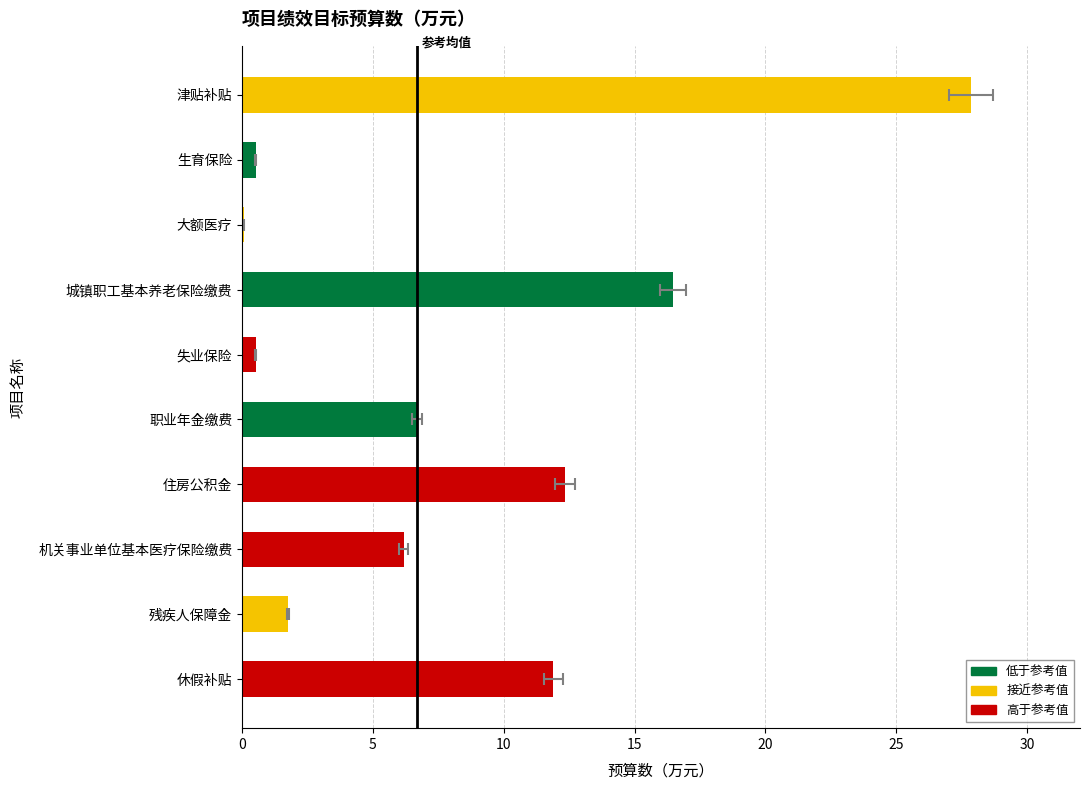

The value at 住房公积金 is 5.9. True or false?

False